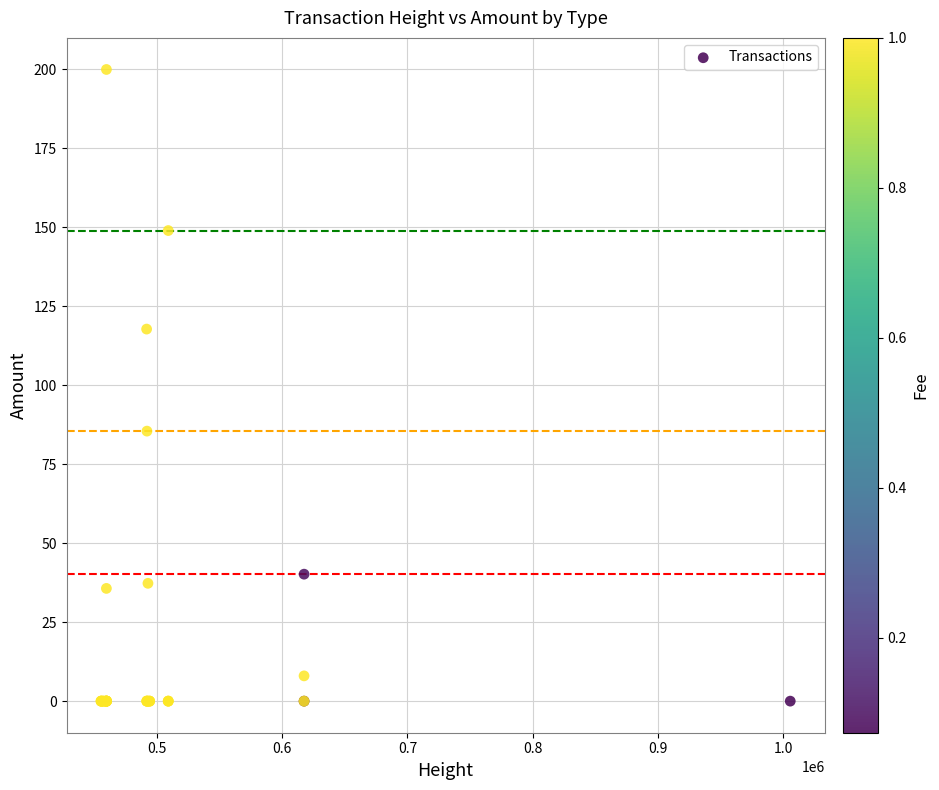

What Y value in the scatter plot is closest to 100?

85.5